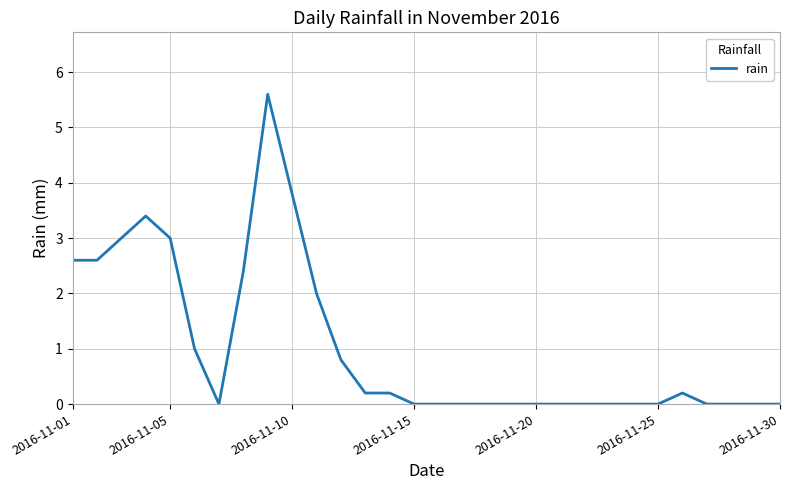

How many lines are shown in the chart?

1